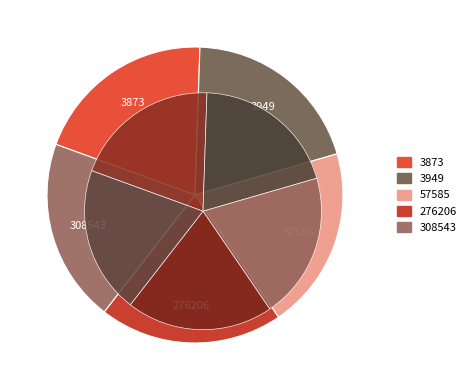

To the nearest percent, what percentage of the pie is 57585?

20%